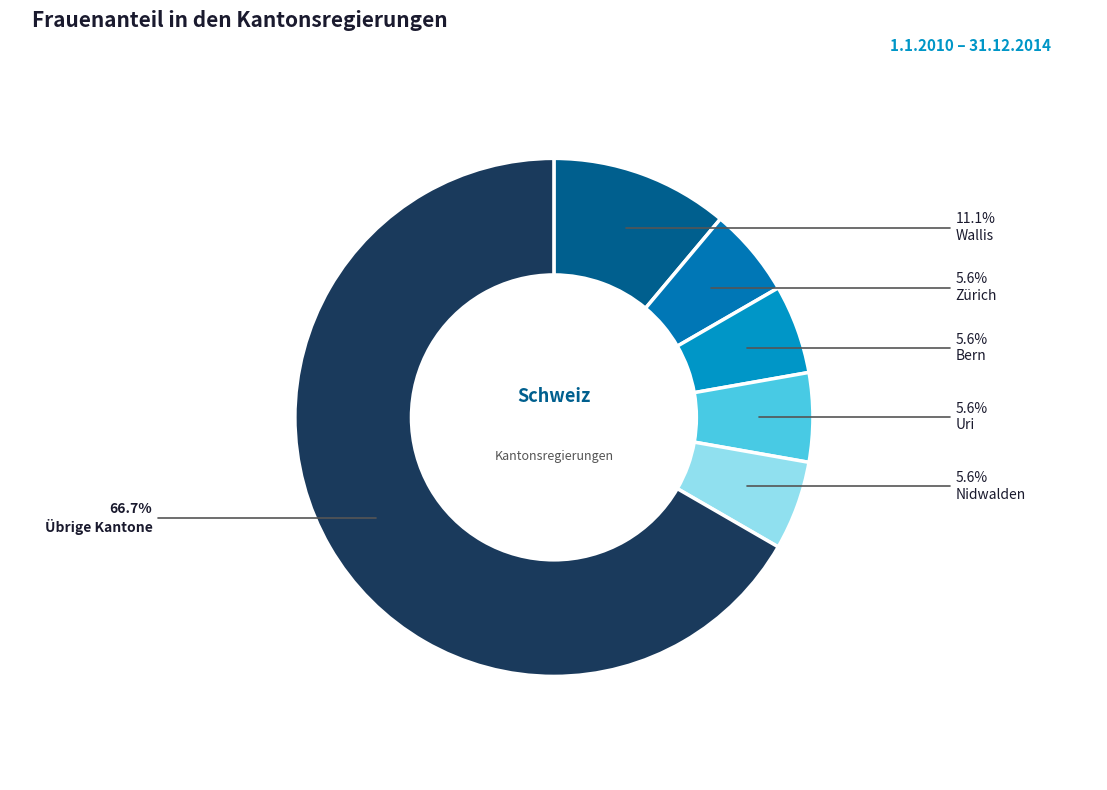

True or false: Nidwalden accounts for 1% of the total.

False